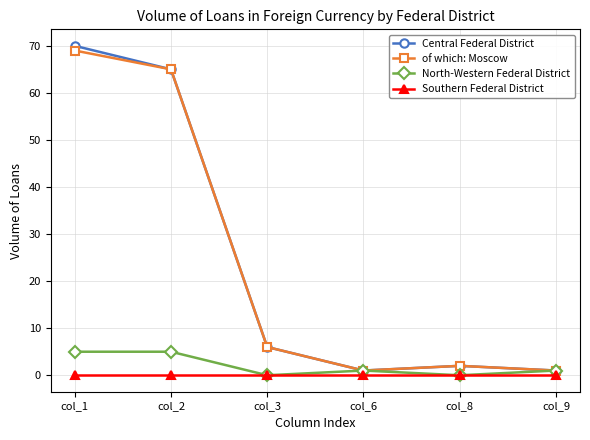

Count the number of categories in the chart.

6